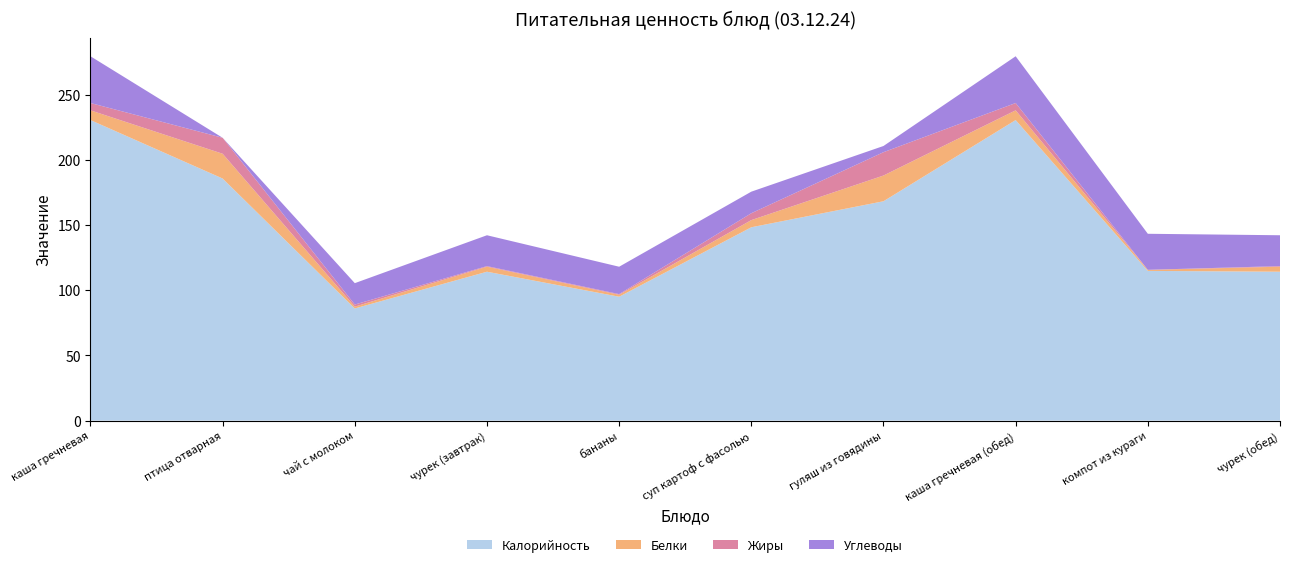

Reading left to right, transcribe all the data shown in this chart.

Калорийность: 230.4	185.6	86.0	114.2	95.0	148.2	168.2	230.4	114.8	114.2
Белки: 7.5	19.0	1.4	3.8	1.5	5.5	19.7	7.5	0.8	3.8
Жиры: 5.6	12.2	1.6	0.5	0.5	5.3	17.9	5.6	0.1	0.5
Углеводы: 35.8	0.0	16.4	23.6	21.0	16.5	4.8	35.8	27.6	23.6